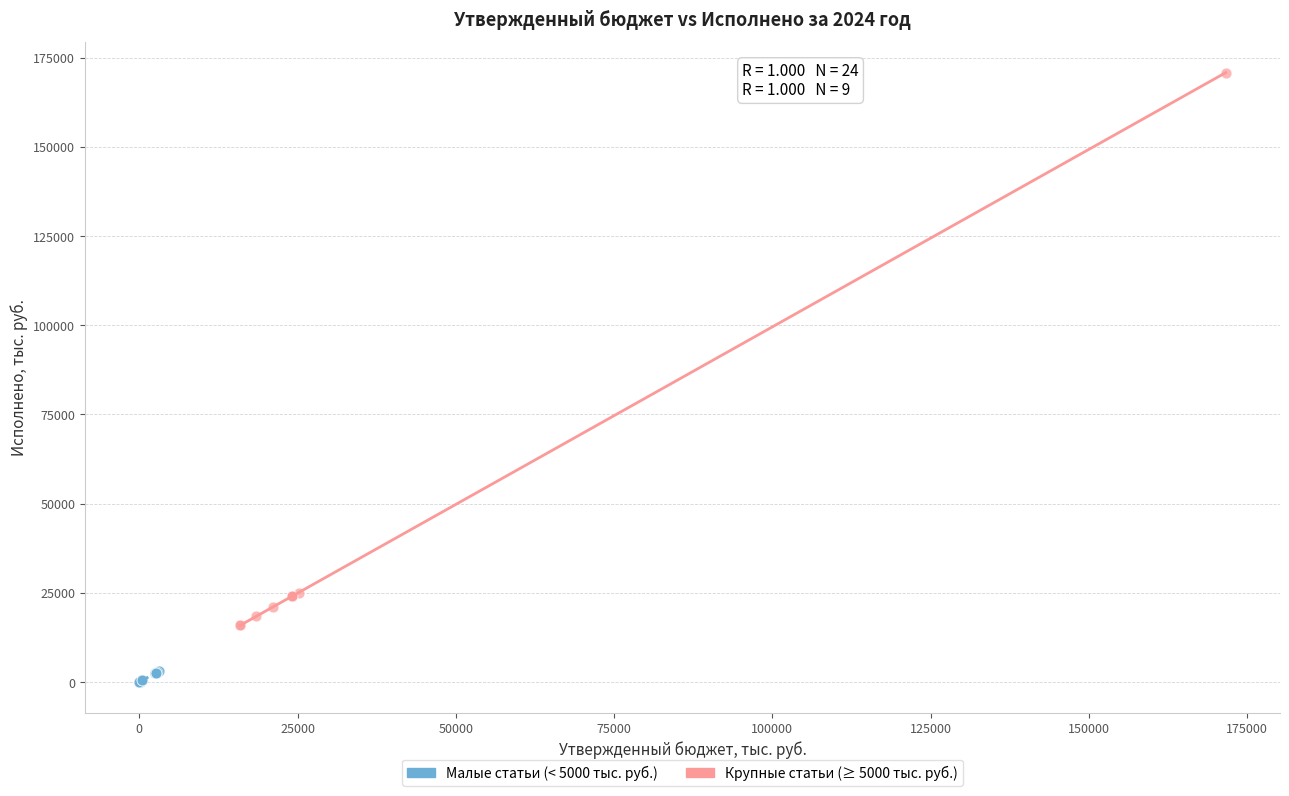

Which series has the largest Y range (max minus min)?

Крупные статьи (≥ 5000 тыс. руб.)